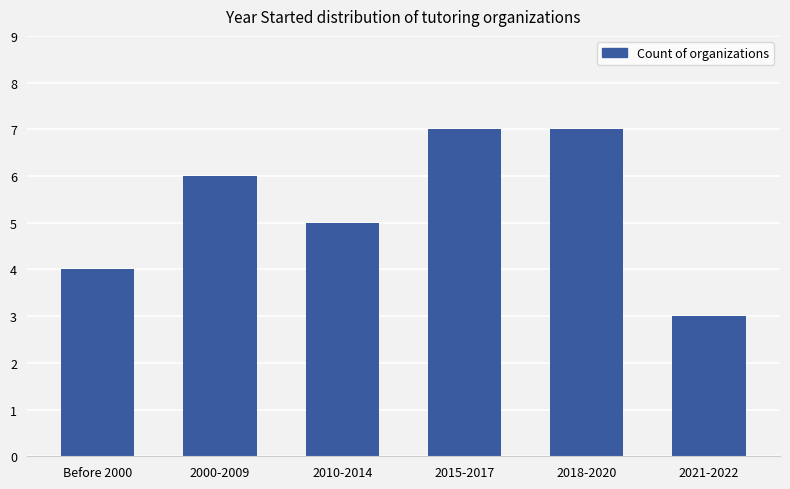

Is it true that the value at 2010-2014 is 9?

False